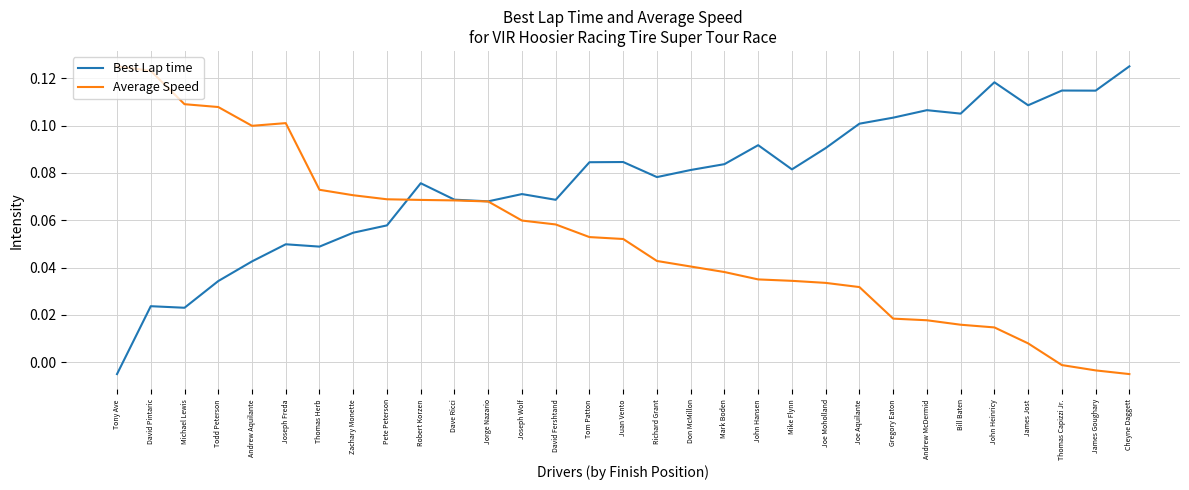

Is the value of Average Speed at James Goughary greater than the value of Best Lap time at Gregory Eaton?

No